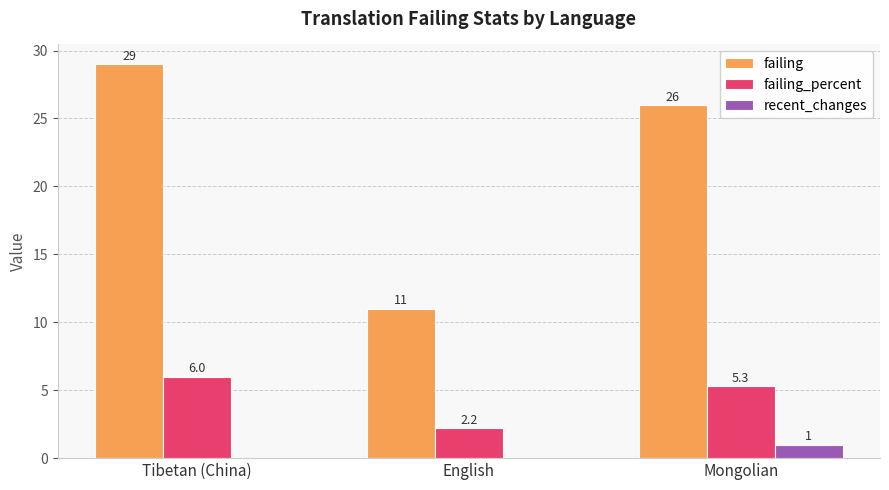

True or false: failing_percent has a value of 8.5 at Mongolian.

False